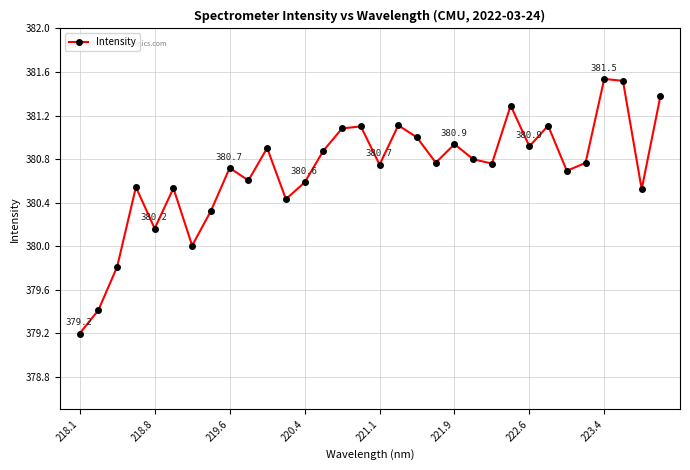

What is the smallest value displayed?

379.2